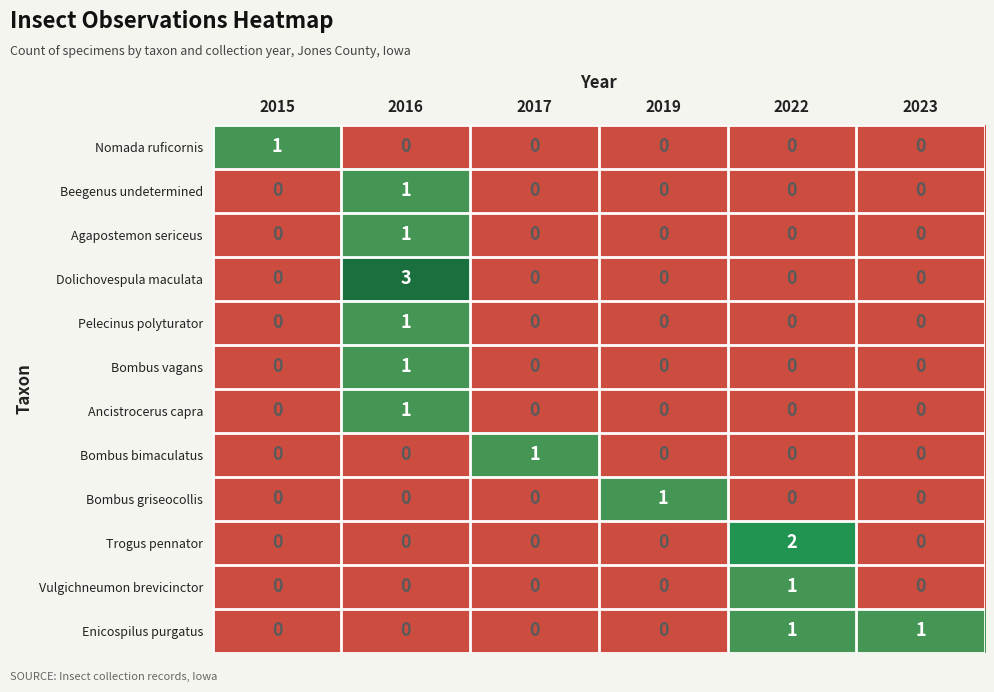

Which series has the largest range (max minus min)?

Dolichovespula maculata